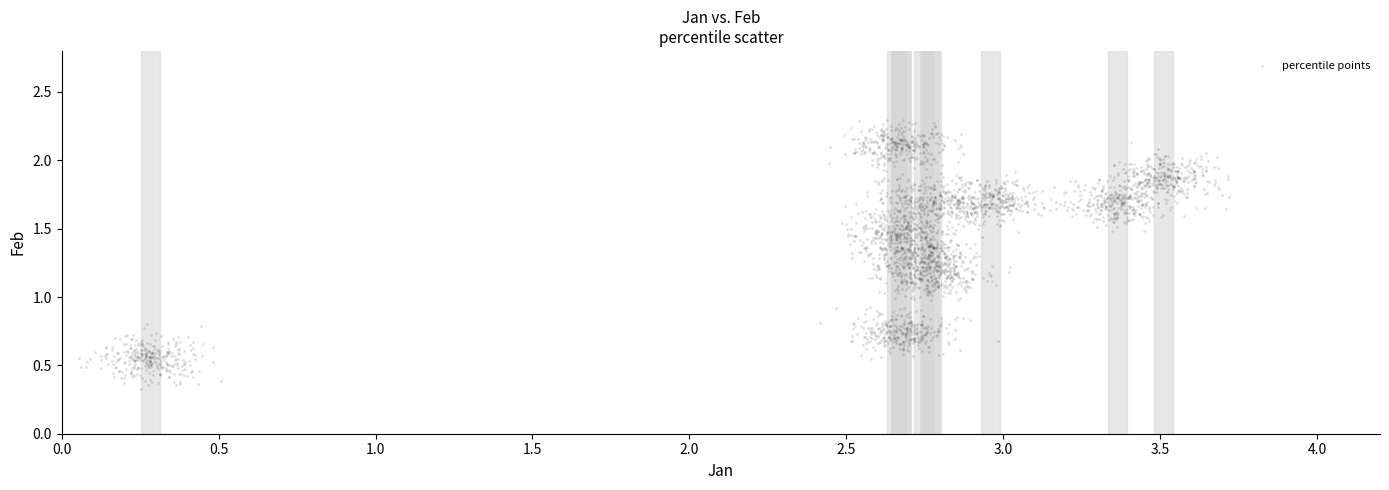

What is the range of X values (max minus min)?

3.7